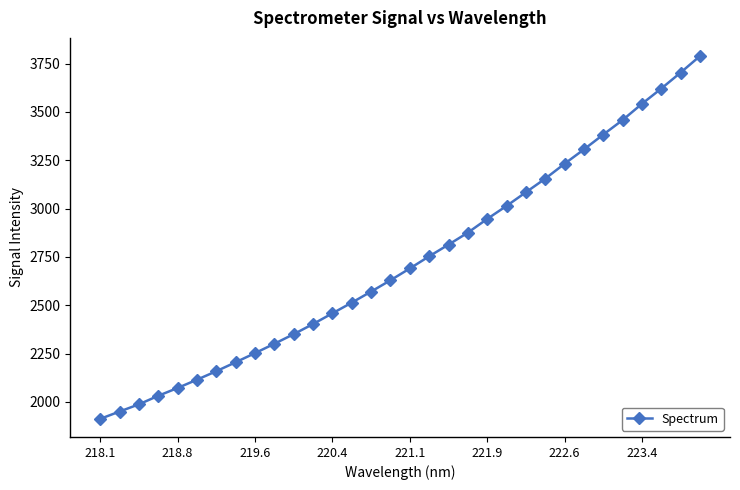

What is the average value?

2727.6